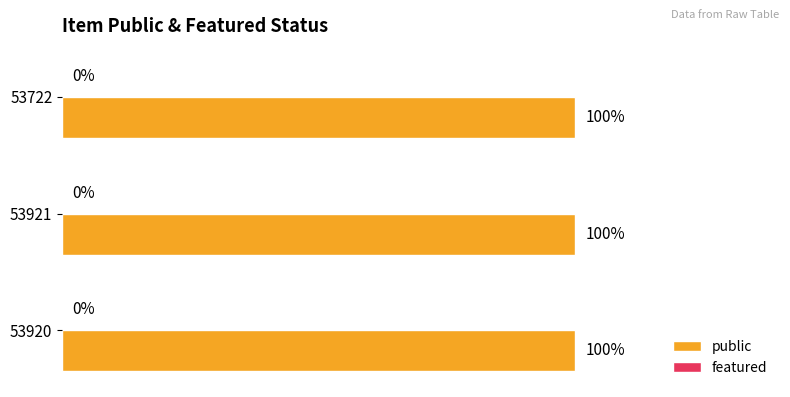

Rank the series by their maximum value, from lowest to highest.

featured, public